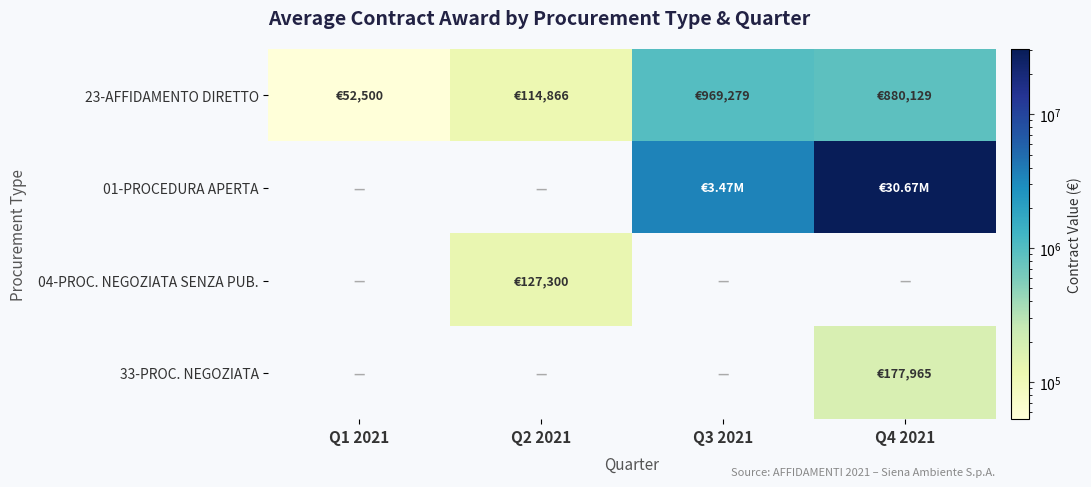

Reading left to right, transcribe all the data shown in this chart.

23-AFFIDAMENTO DIRETTO: Q1 2021=52500.0	Q2 2021=114865.5	Q3 2021=969278.8	Q4 2021=880128.8
01-PROCEDURA APERTA: Q1 2021=0.0	Q2 2021=0.0	Q3 2021=3470990.7	Q4 2021=30670799.3
04-PROC. NEGOZIATA SENZA PUB.: Q1 2021=0.0	Q2 2021=127300.0	Q3 2021=0.0	Q4 2021=0.0
33-PROC. NEGOZIATA: Q1 2021=0.0	Q2 2021=0.0	Q3 2021=0.0	Q4 2021=177964.8